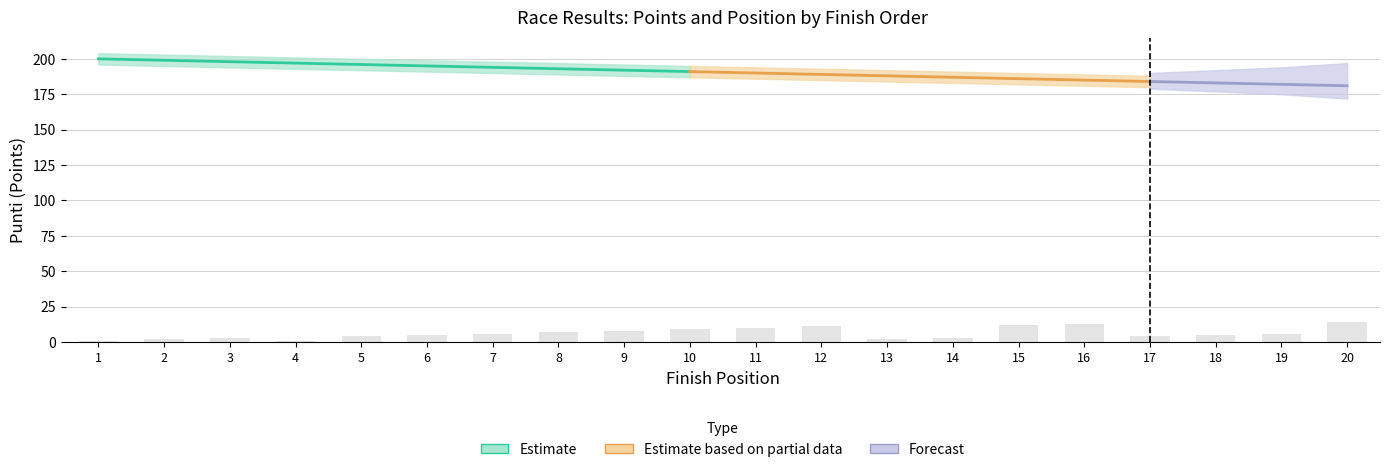

Does the chart contain stacked bars?

No